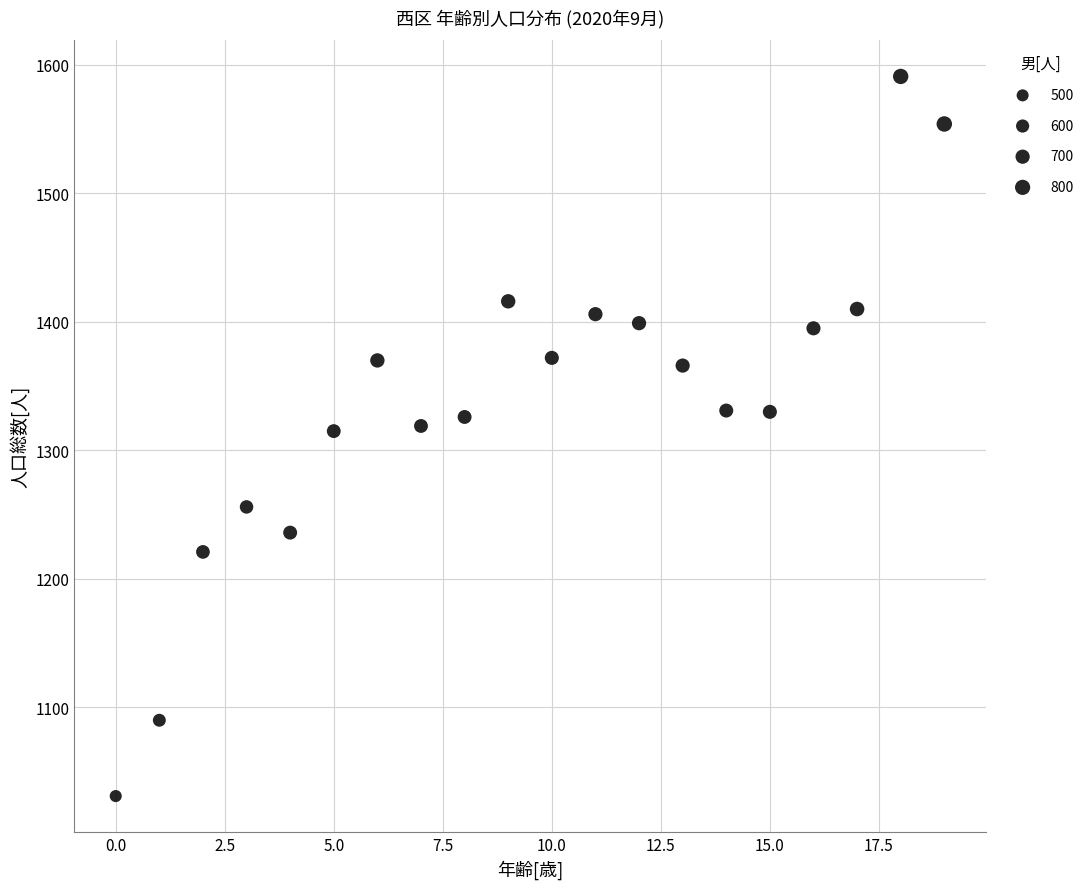

What is the range of Y values (max minus min)?

560